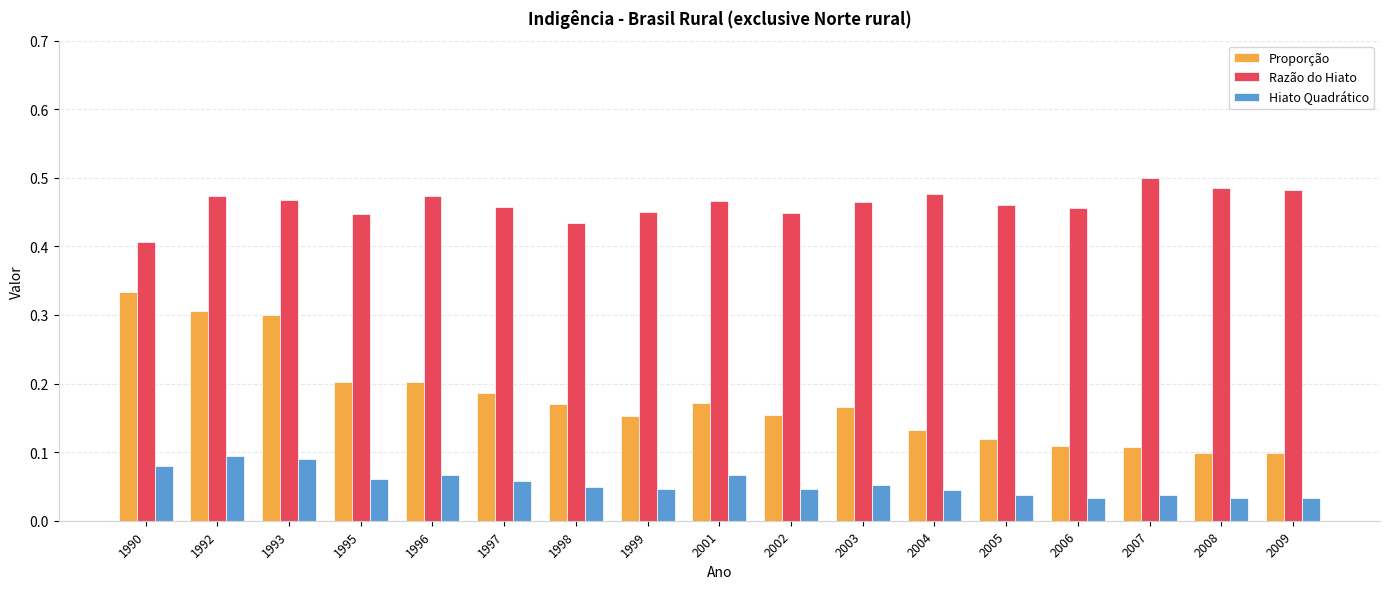

Which series has the widest spread of values?

Proporção